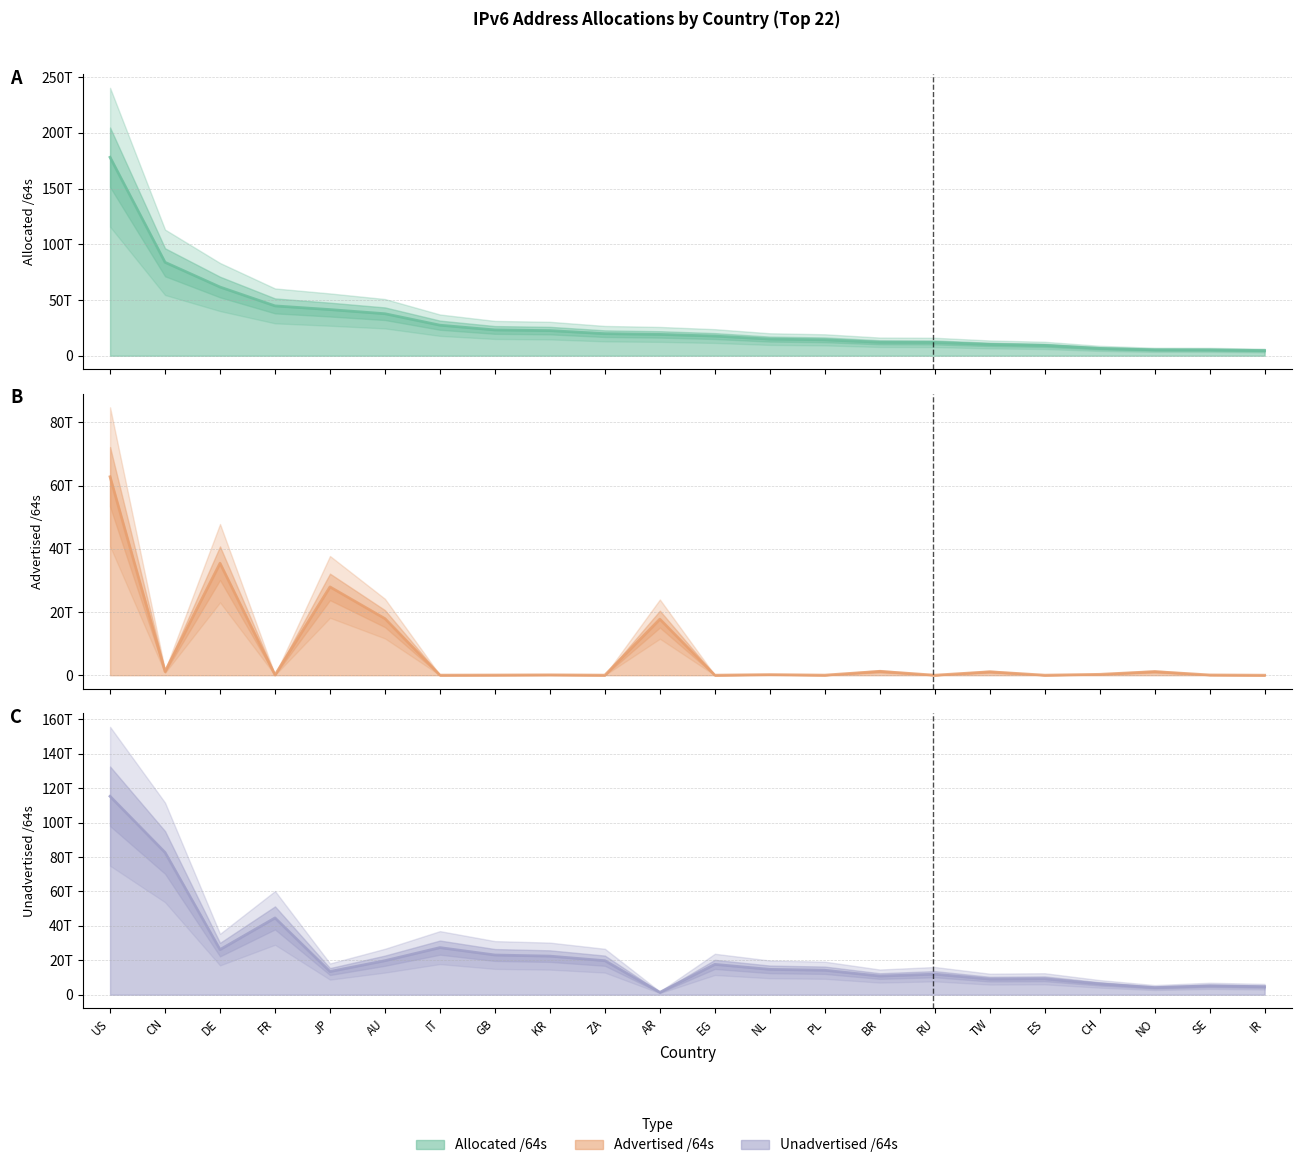

The value of Advertised /64s at FR is 138704531477. True or false?

False